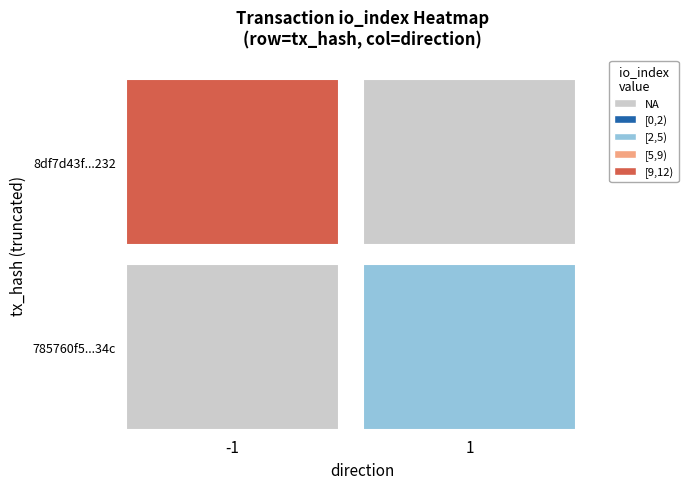

What is the spread (max minus min) of values at io_index?

7